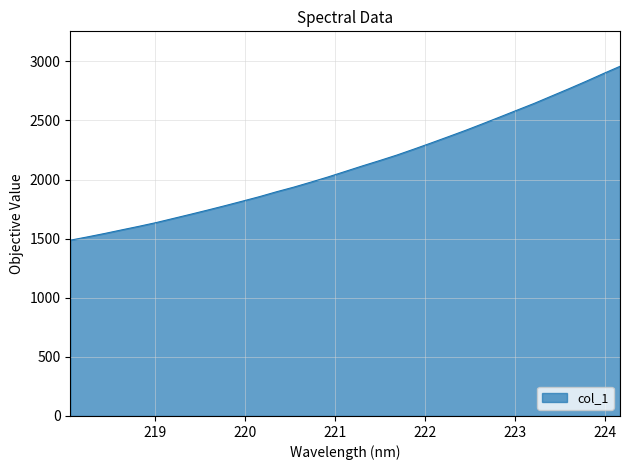

What is the maximum value shown in the chart?

2958.3